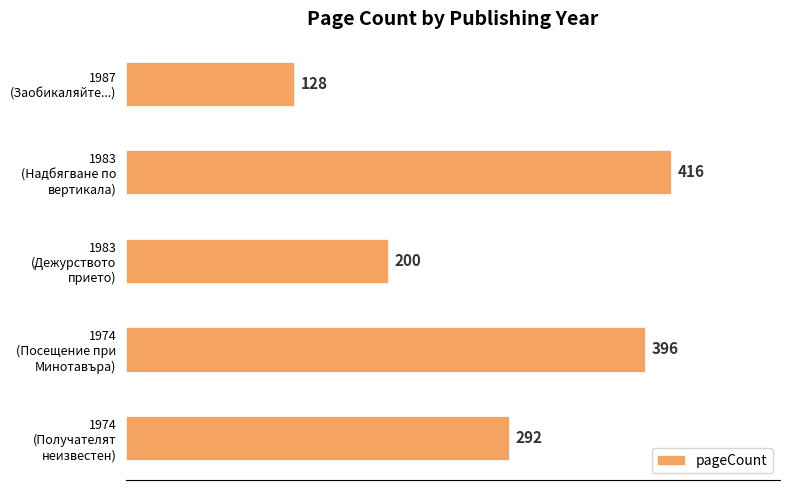

Rank the categories by value from lowest to highest.

1987
(Заобикаляйте...), 1983
(Дежурството
прието), 1974
(Получателят
неизвестен), 1974
(Посещение при
Минотавъра), 1983
(Надбягване по
вертикала)